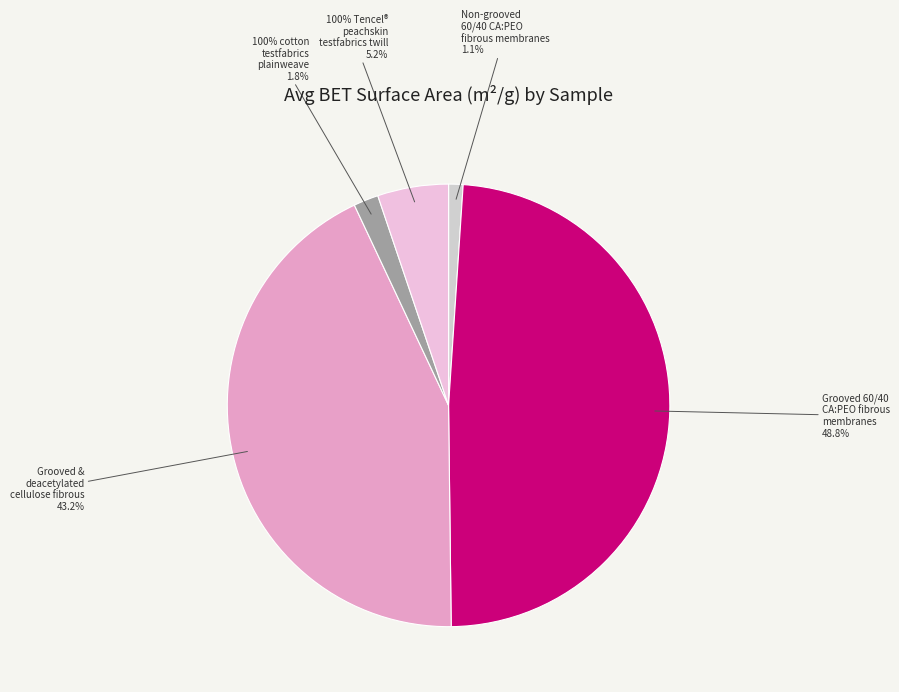

Between 100% Tencel peachskin testfabrics twill and 100% cotton testfabrics plainweave, which is larger?

100% Tencel peachskin testfabrics twill